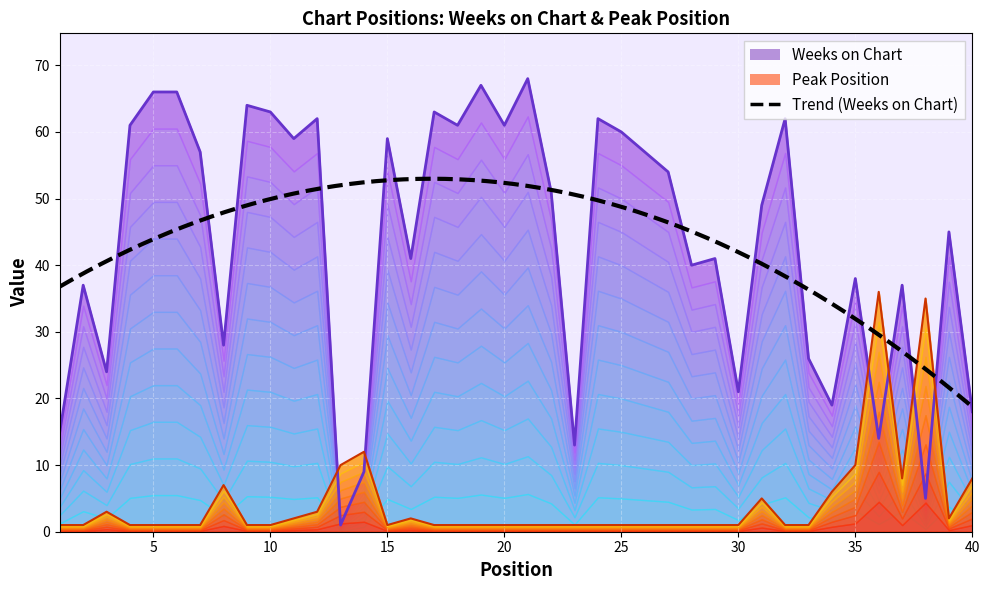

In Peak Position, how many points are higher than both neighbors (excluding endpoints)?

7